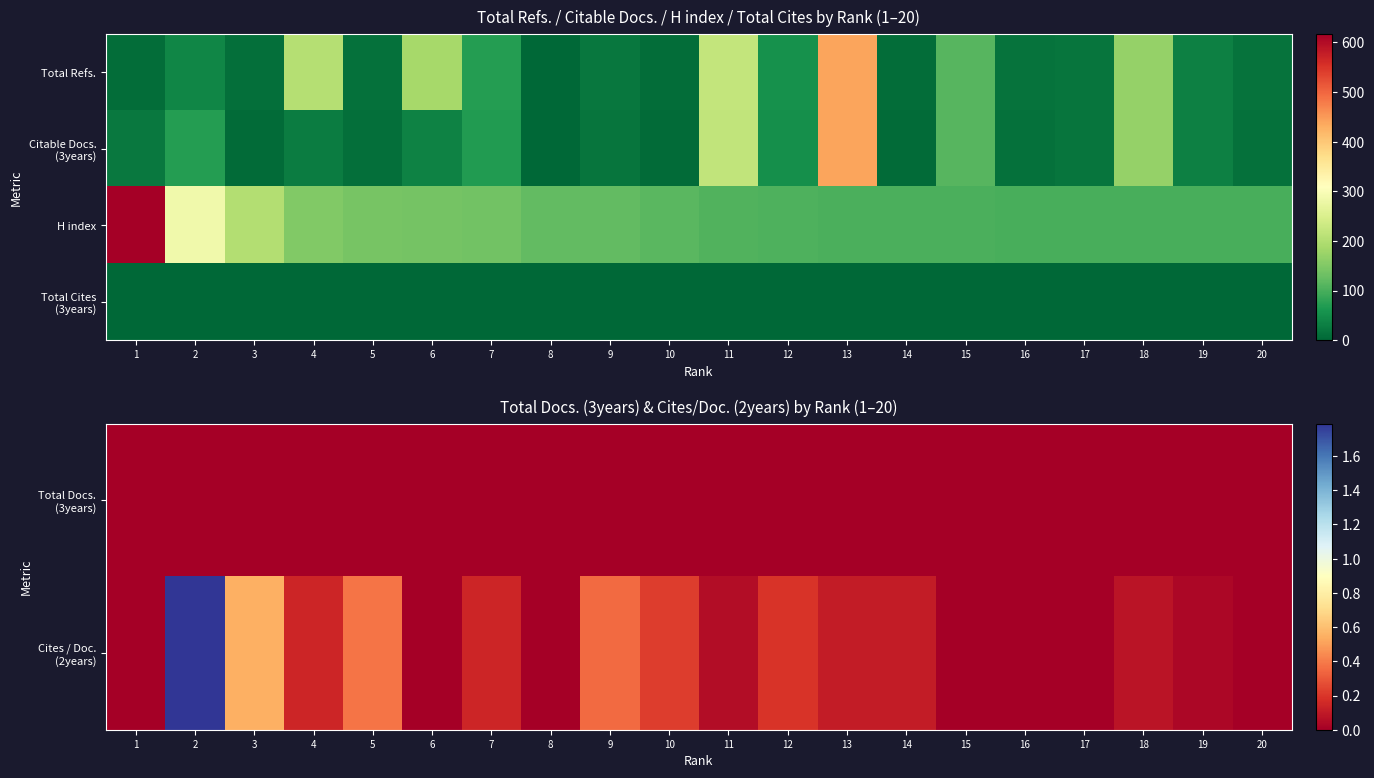

True or false: Cites / Doc. (2years) has a value of 0.2 at 9.

False